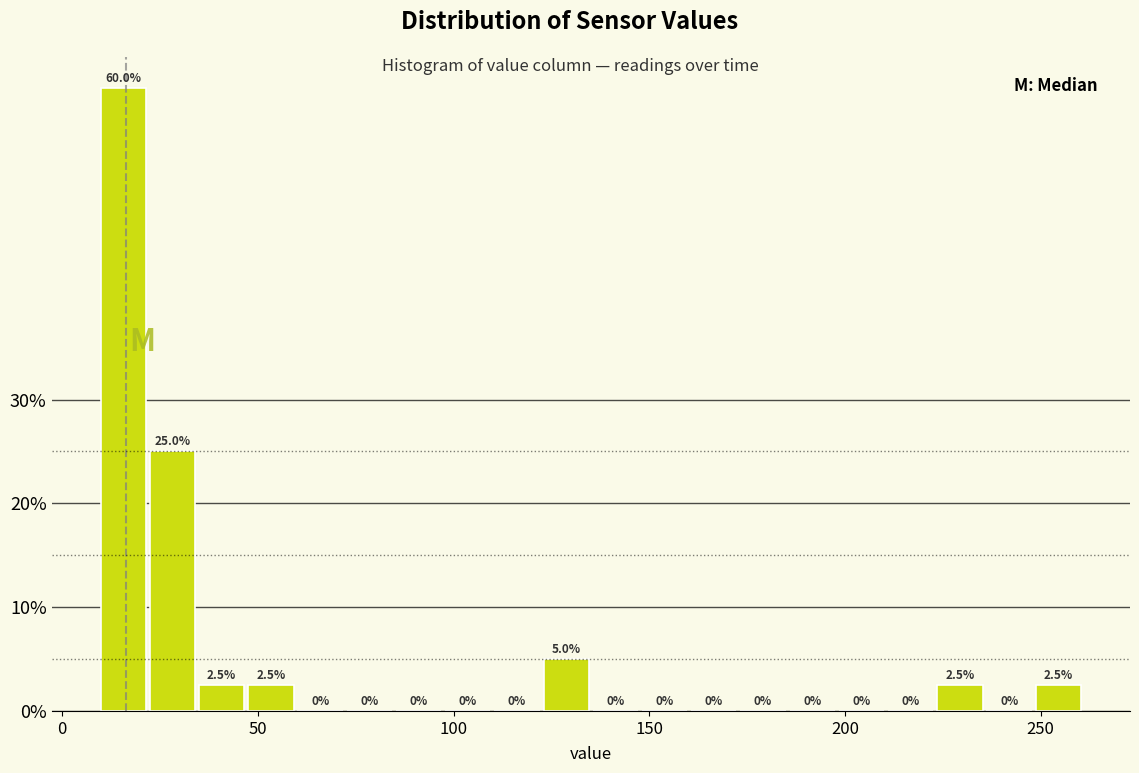

Around what value on the x-axis is the tallest bar? Give the approximate position of its centre, as read against the axis.

15